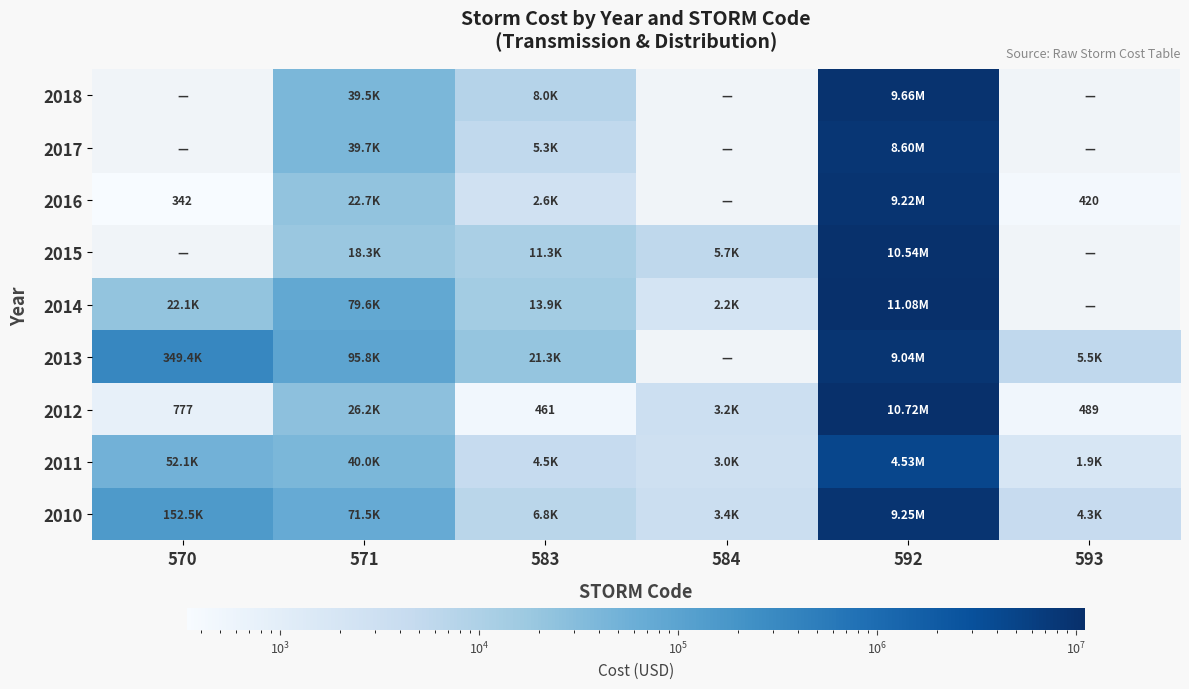

What is the spread (max minus min) of values at 593?

5510.0